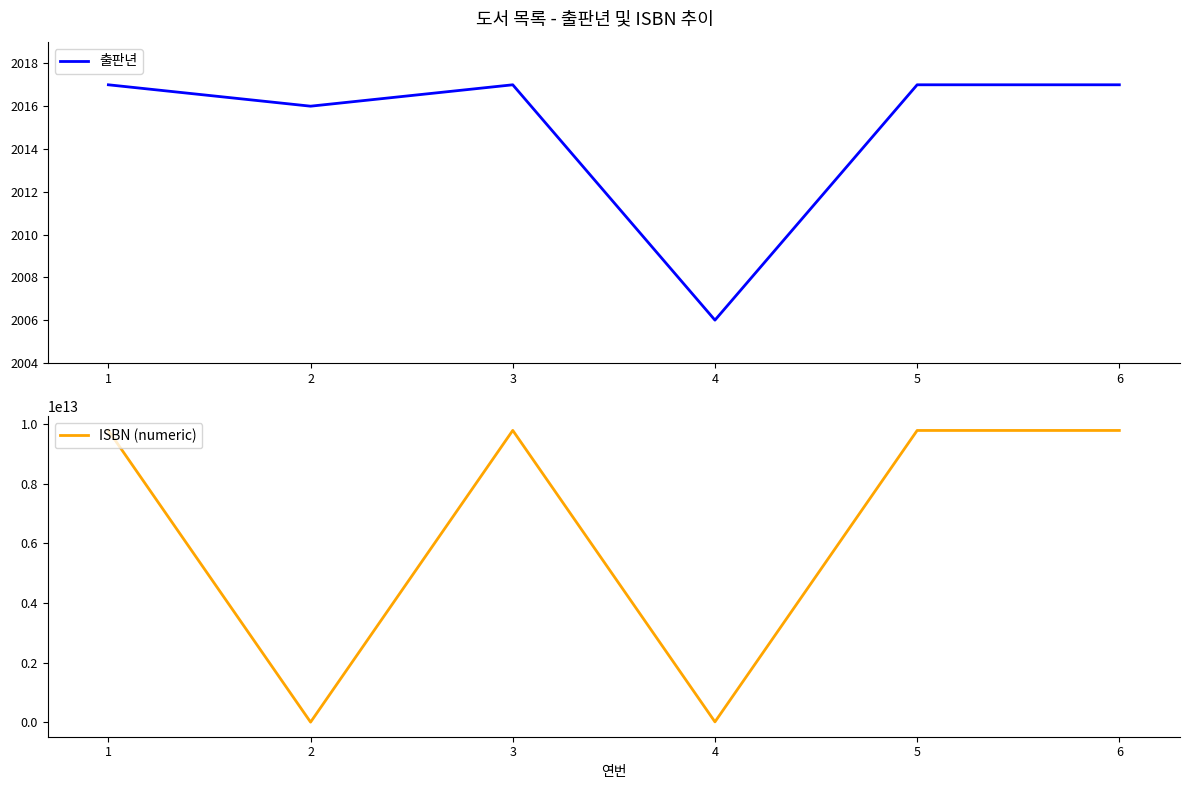

Which series has the widest spread of values?

ISBN (numeric)